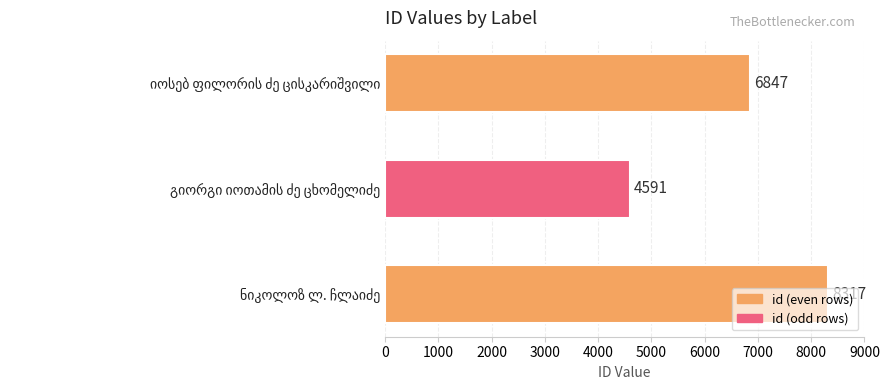

How many data points does each series have?

3